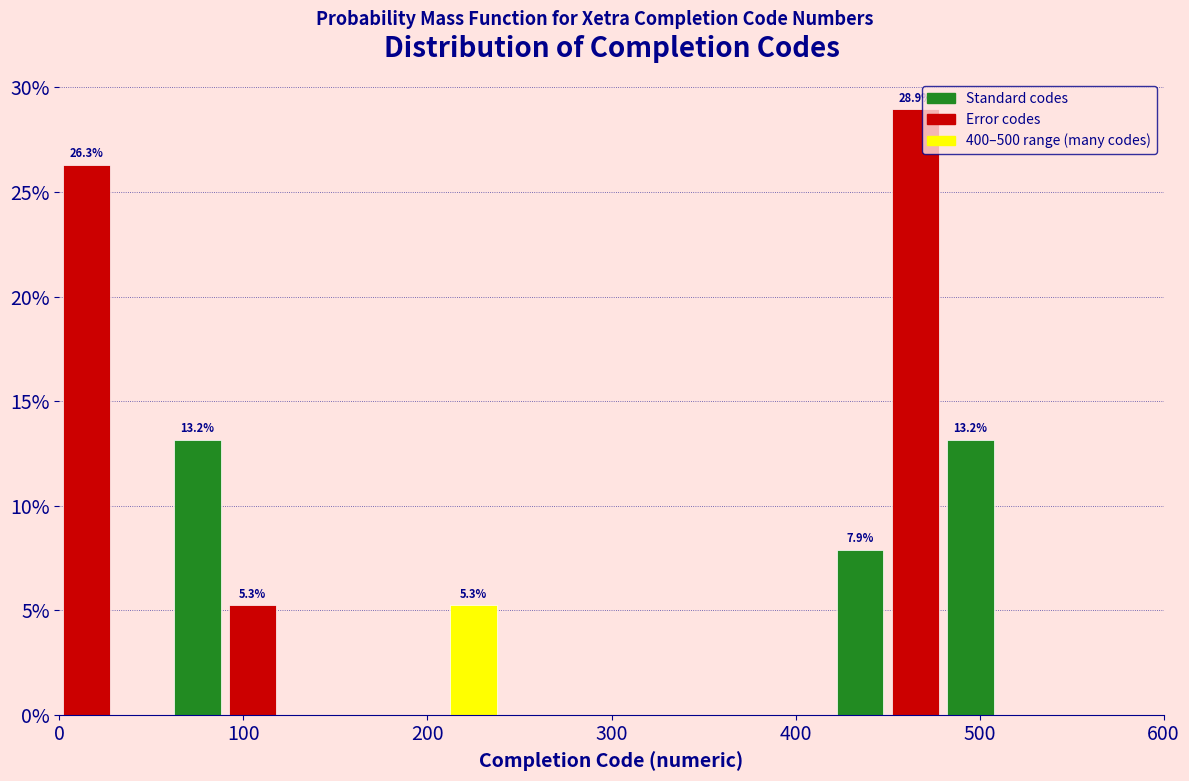

Read against the x-axis, roughly where is the centre of the tallest bar?

470